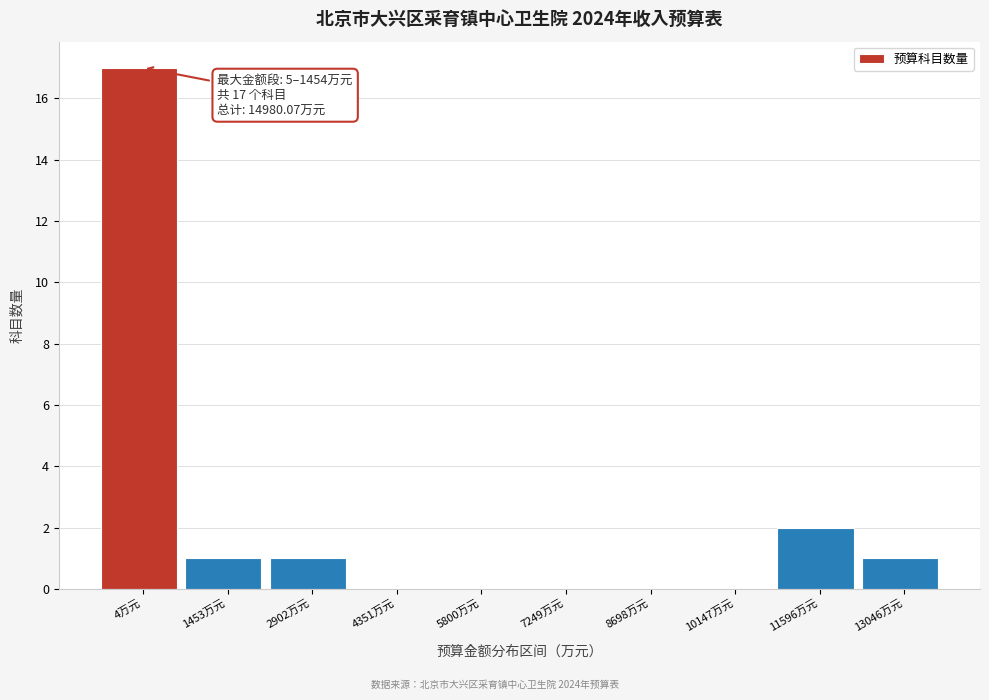

Reading left to right, transcribe all the data shown in this chart.

4万元=17	1453万元=1	2902万元=1	4351万元=0	5800万元=0	7249万元=0	8698万元=0	10147万元=0	11596万元=2	13046万元=1